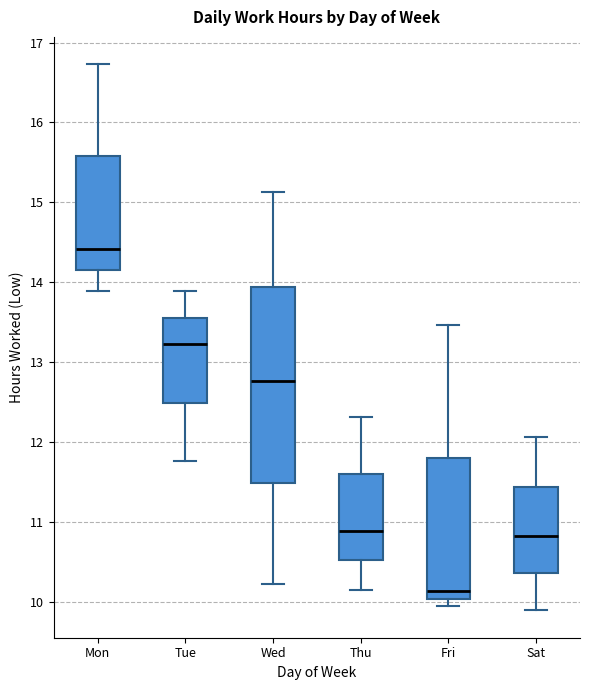

Reading left to right, transcribe this box plot: for each box, give where its median line is, the range the box spans, and where its two whiskers end, as read against the y-axis. The values are not printed on the chart, so give them approximately, as read against the axis.

Mon: median 14.4, box 14.2 to 15.6, whiskers 13.9 to 16.7
Tue: median 13.2, box 12.5 to 13.6, whiskers 11.8 to 13.9
Wed: median 12.8, box 11.5 to 13.9, whiskers 10.2 to 15.1
Thu: median 10.9, box 10.5 to 11.6, whiskers 10.2 to 12.3
Fri: median 10.1, box 10.0 to 11.8, whiskers 9.9 to 13.5
Sat: median 10.8, box 10.4 to 11.4, whiskers 9.9 to 12.1